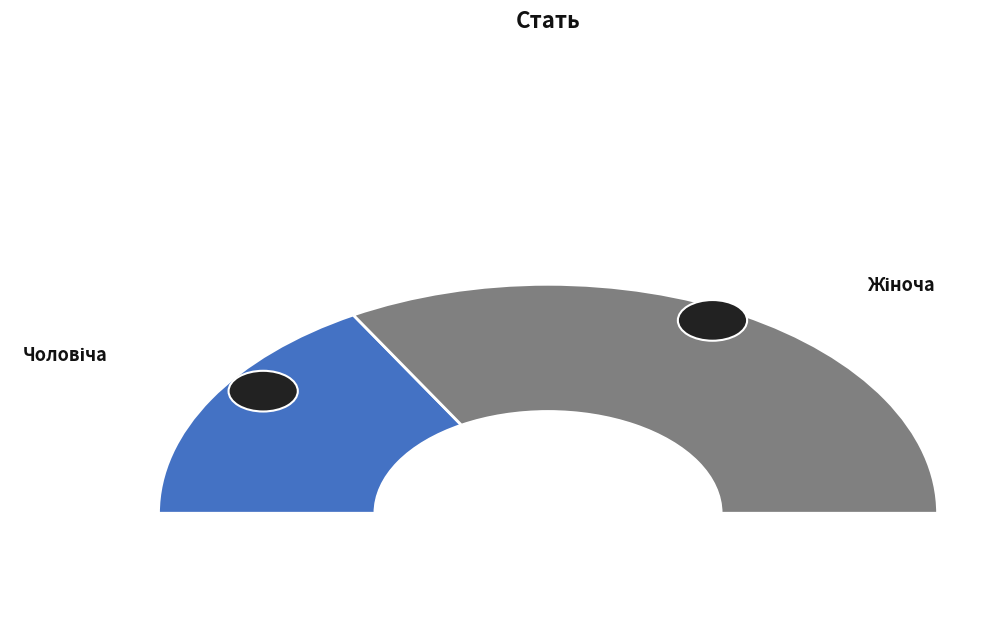

Which slice is the smallest?

Чоловіча